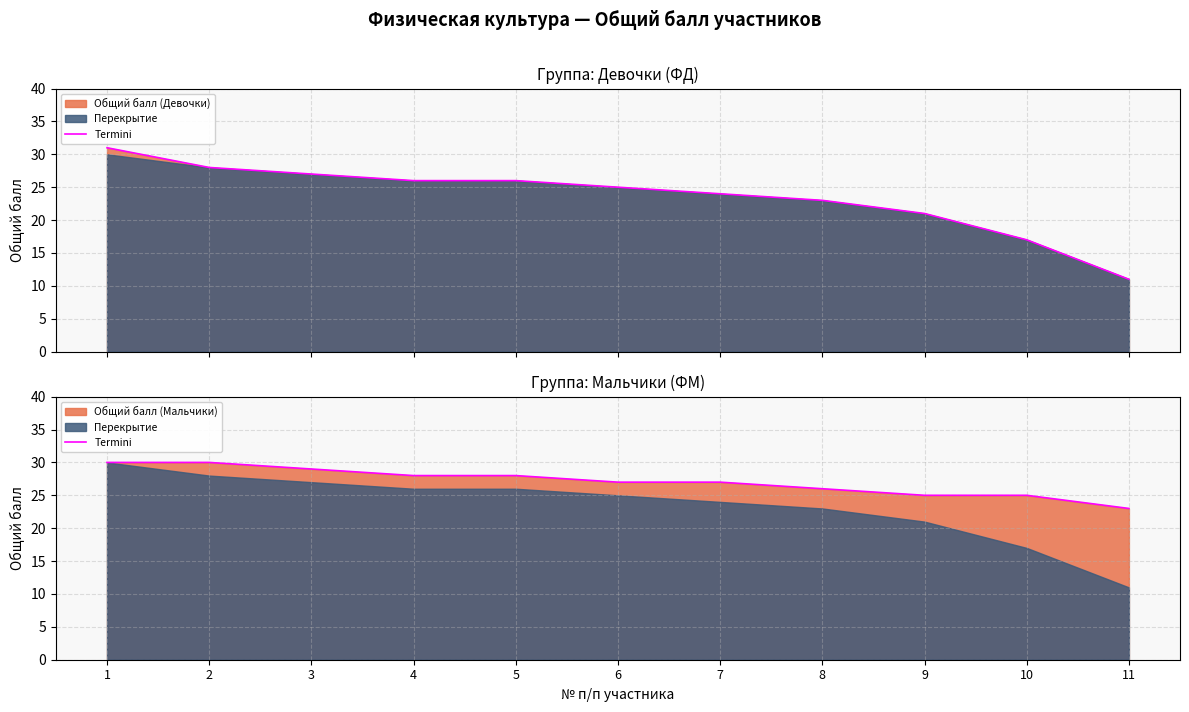

Reading right to left, transcribe all the data shown in this chart.

23	25	25	26	27	27	28	28	29	30	30